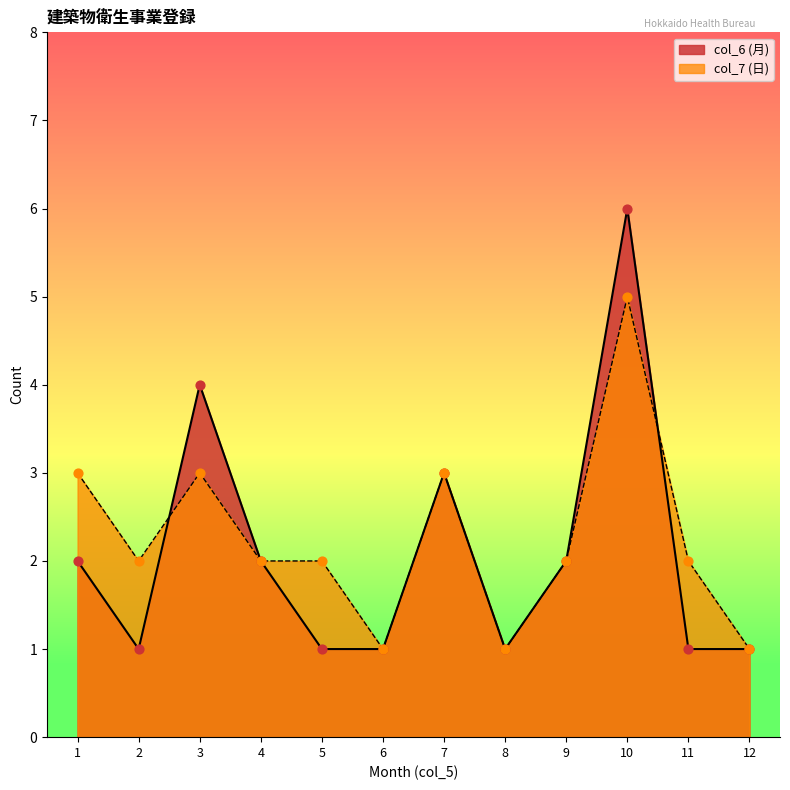

Which series has the largest Y range (max minus min)?

col_6_counts